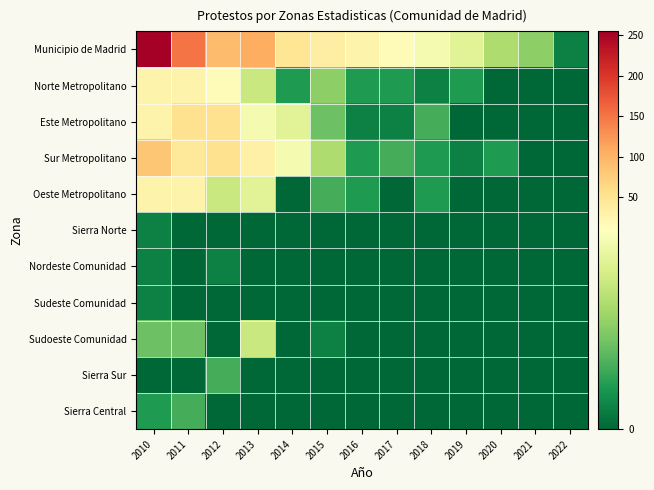

At which category does the chart reach its minimum across all series?

2020